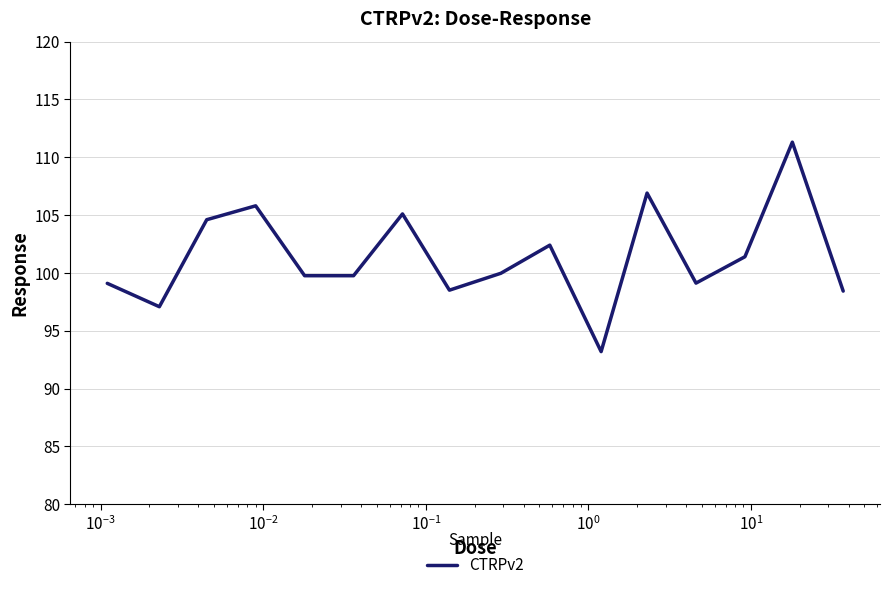

What is the difference between the maximum and minimum values?

18.1